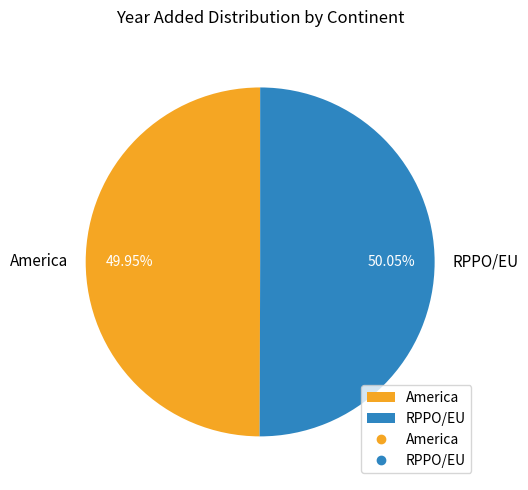

To the nearest percent, what portion does RPPO/EU represent?

50%